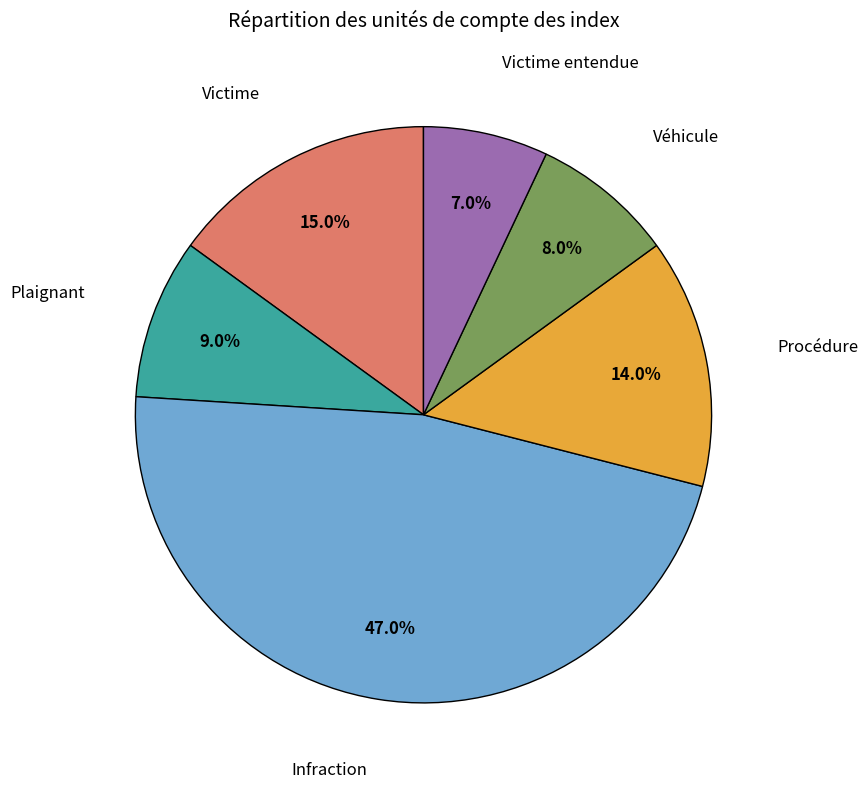

Is there any slice that represents more than half of the pie?

No